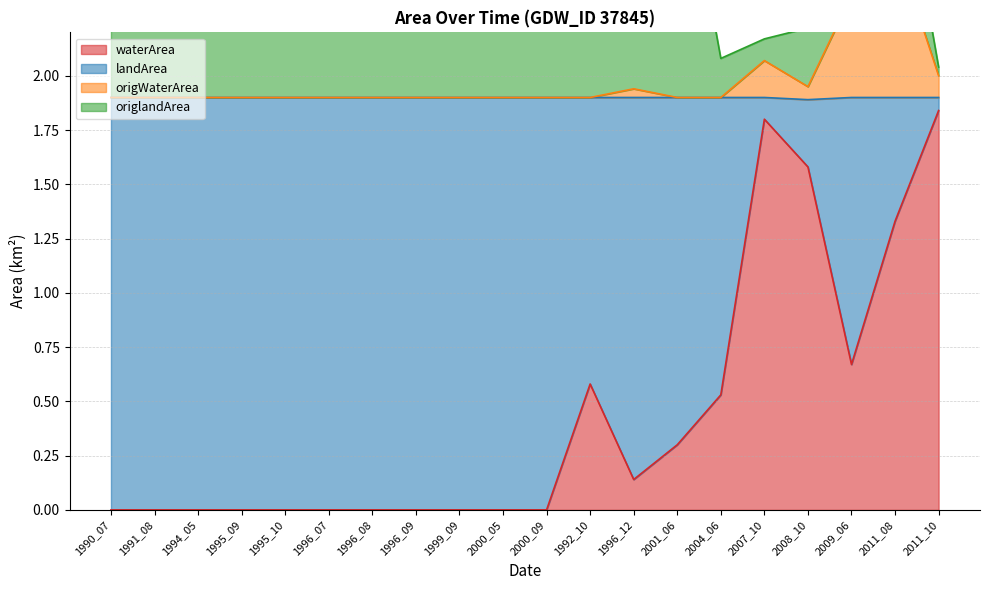

Is it true that waterArea equals 0.0 at 1991_08?

True